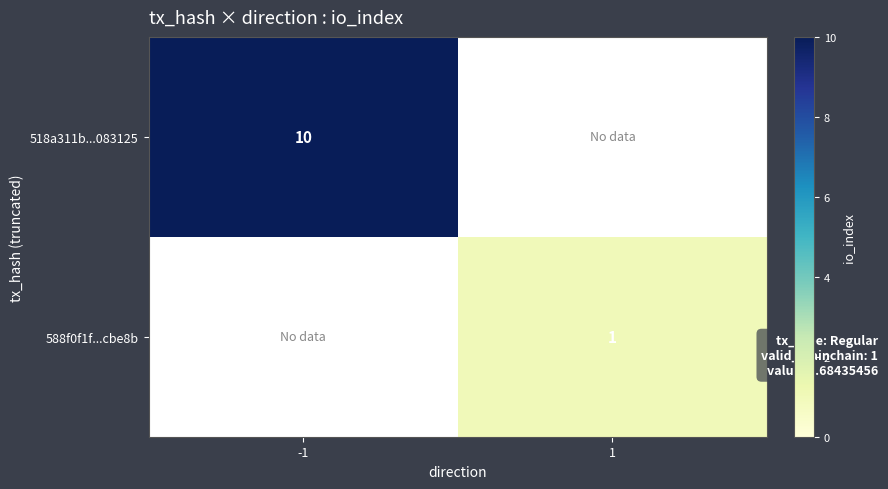

True or false: 518a311b...083125 has a value of 10 at -1.

True